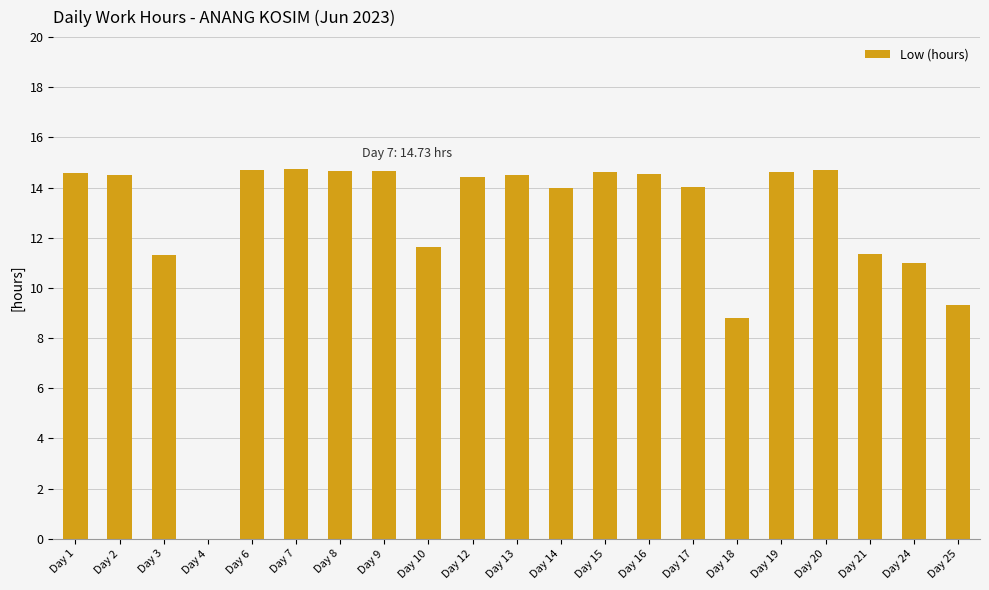

Where is the data nearest to the value 7?

Day 18